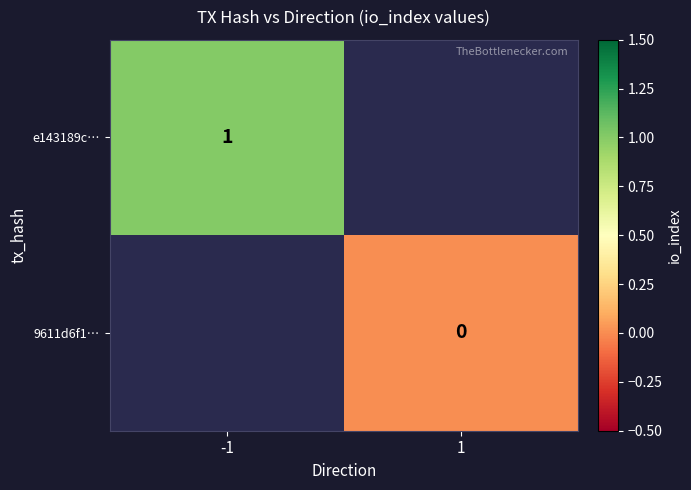

What is the maximum value shown in the chart?

1.0